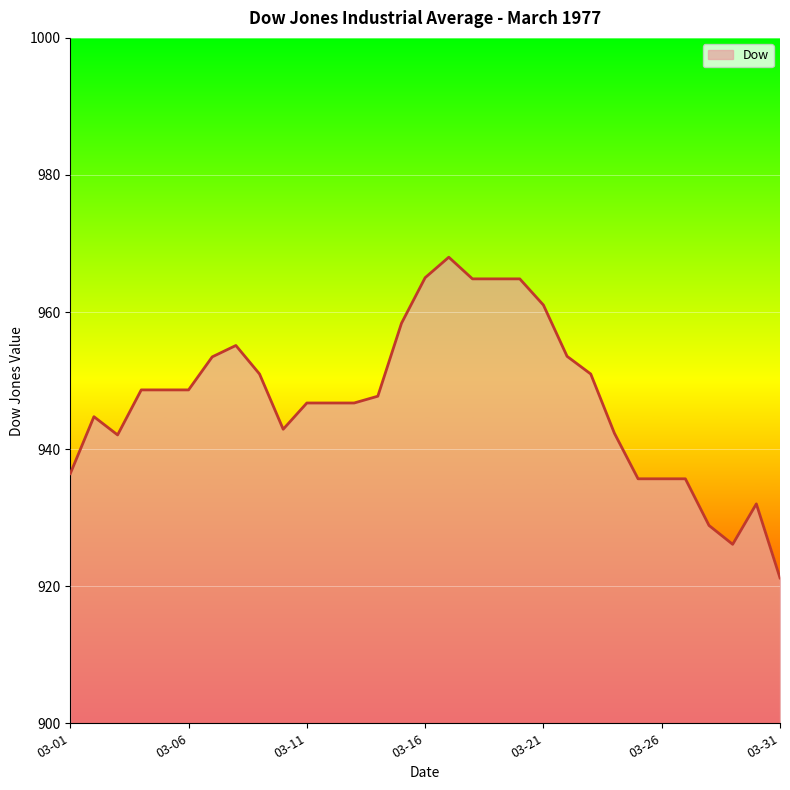

What is the average value?

947.4